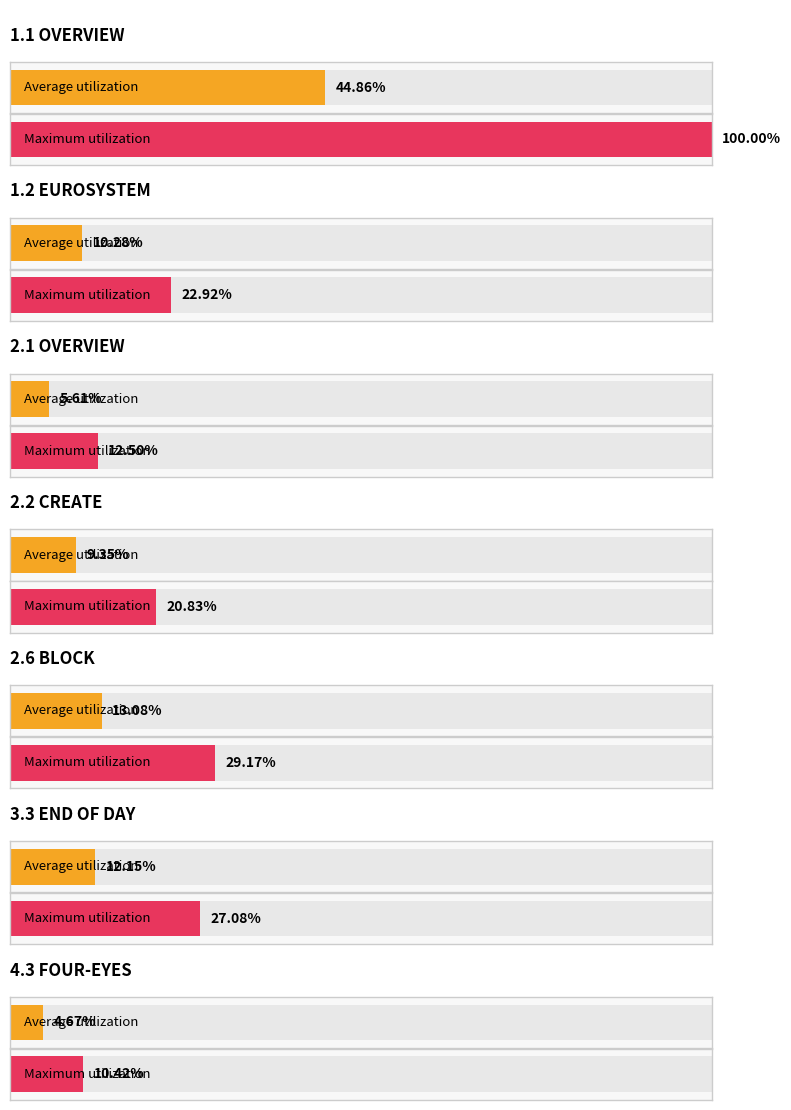

Which category has the highest value across all series?

1.1 OVERVIEW